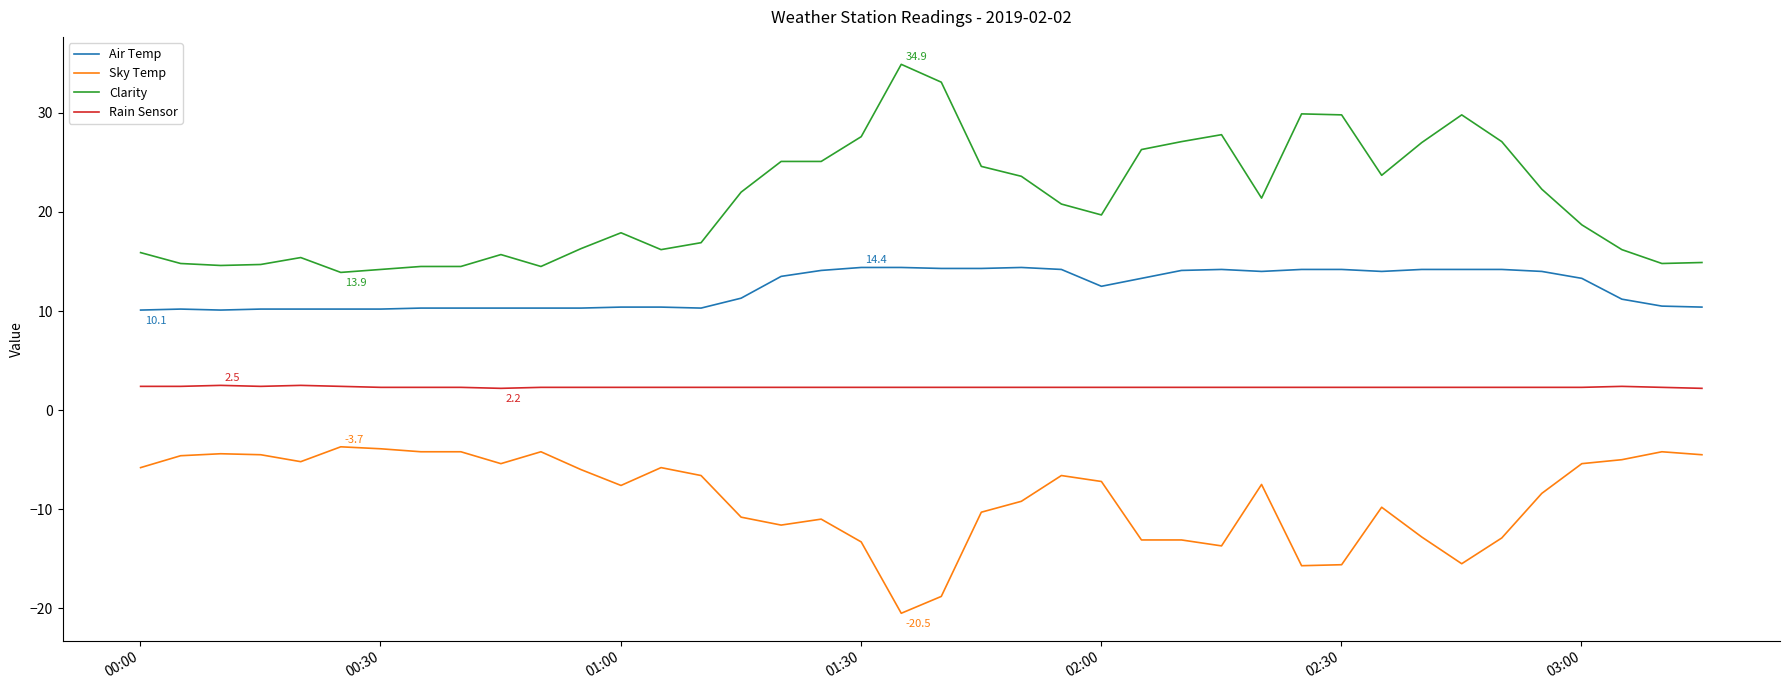

True or false: Rain Sensor and Clarity cross at least once.

False